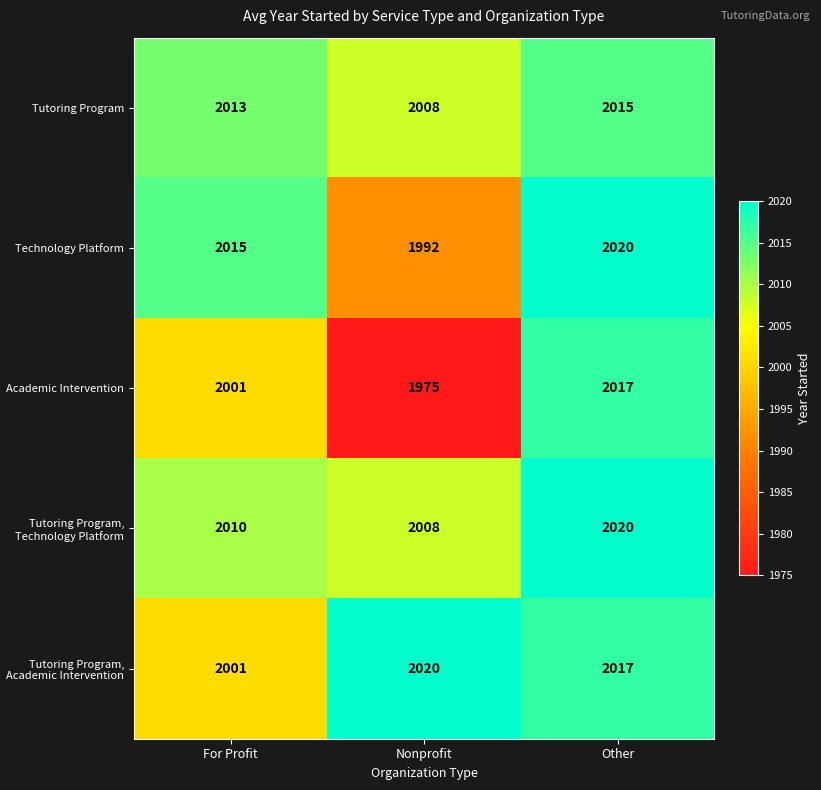

Which series has the widest spread of values?

Academic Intervention